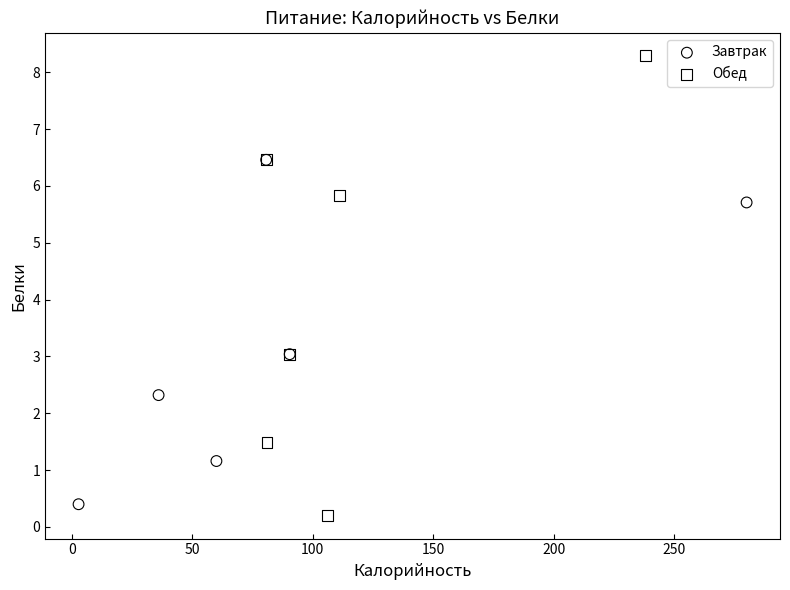

Which series reaches the minimum Y coordinate?

Обед